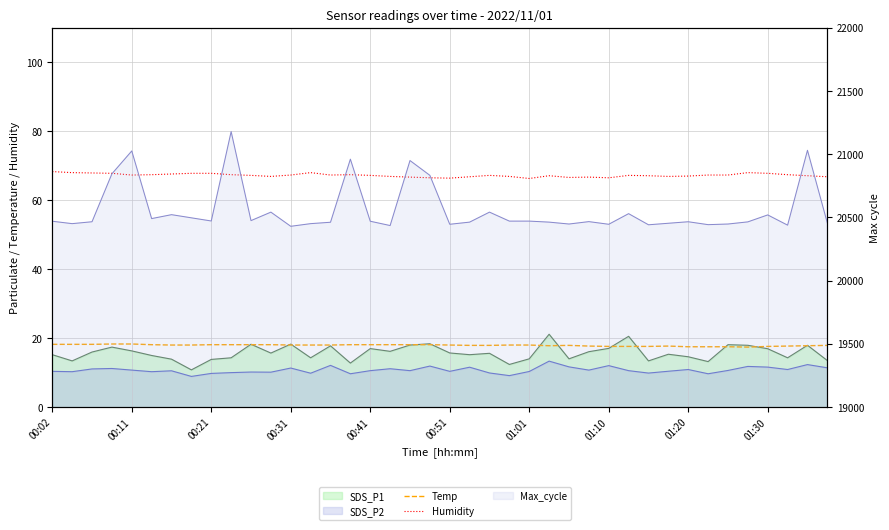

In Temp, how many points are lower than both neighbors (excluding endpoints)?

2